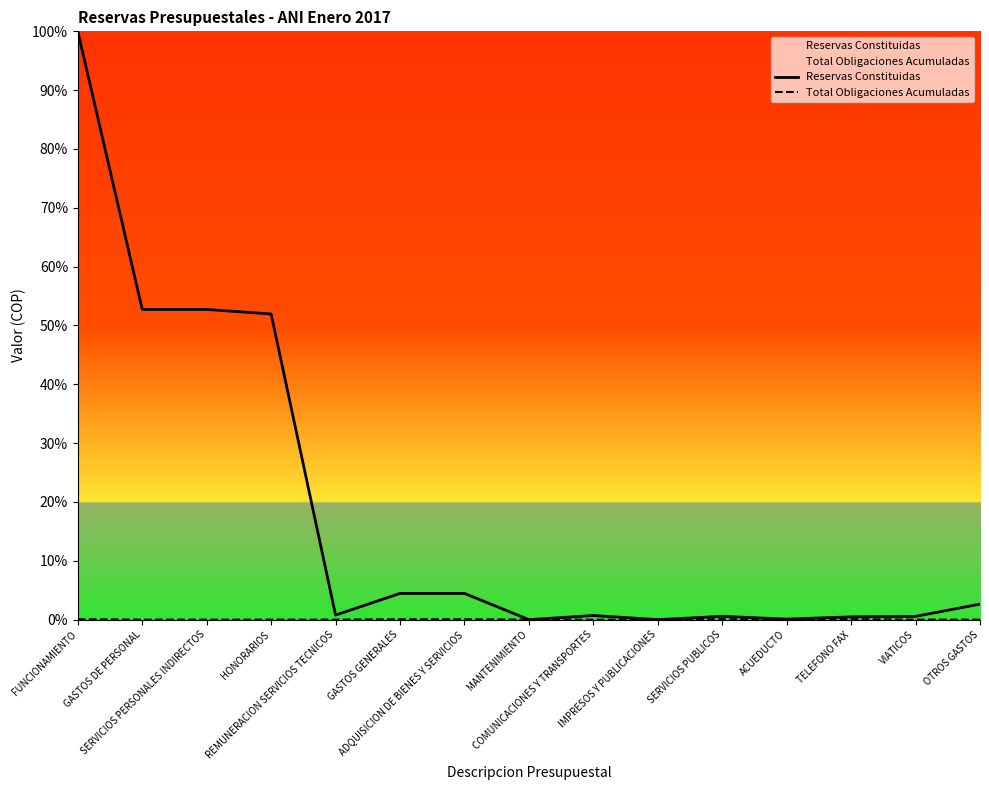

True or false: Total Obligaciones Acumuladas and Reservas Constituidas cross at least once.

False